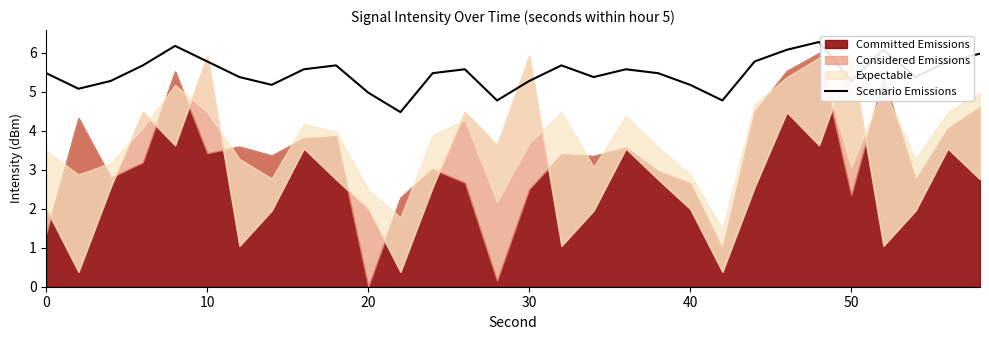

What is the highest value of the Scenario Emissions series?

6.3